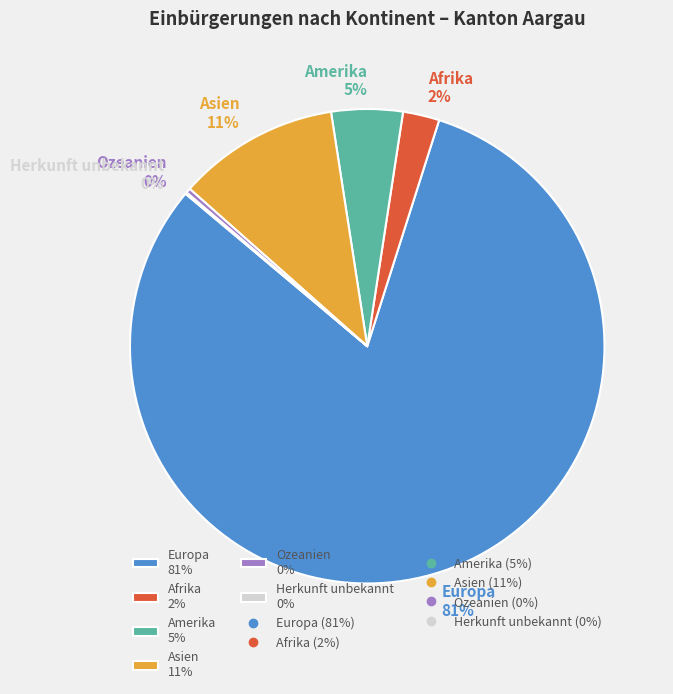

Do Afrika 2% and Europa 81% together represent more than half of the pie?

Yes